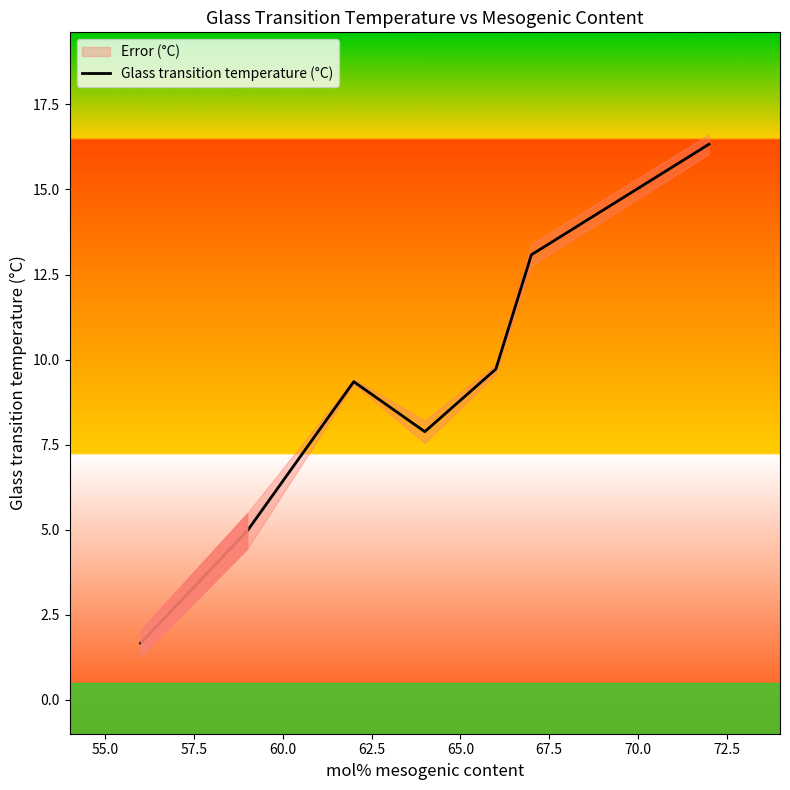

What is the minimum value shown in the chart?

1.7